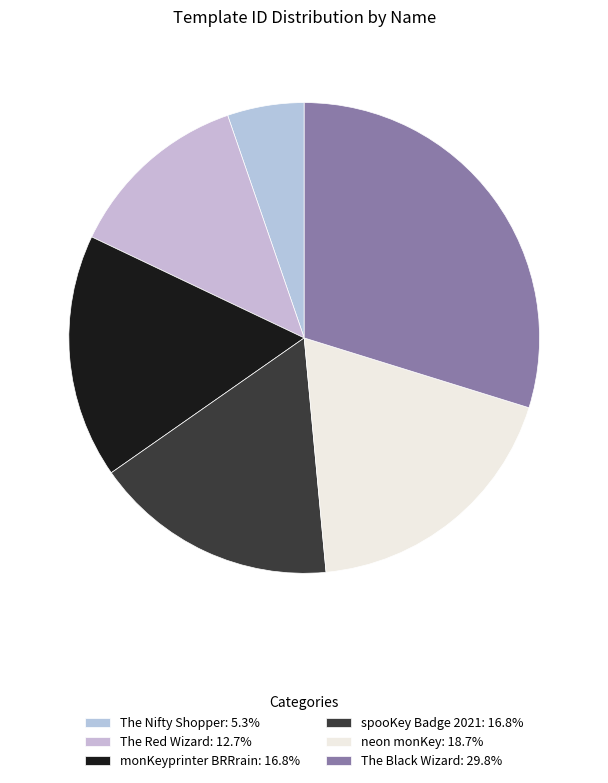

What is the change in value from The Red Wizard to spooKey Badge 2021?

+83054